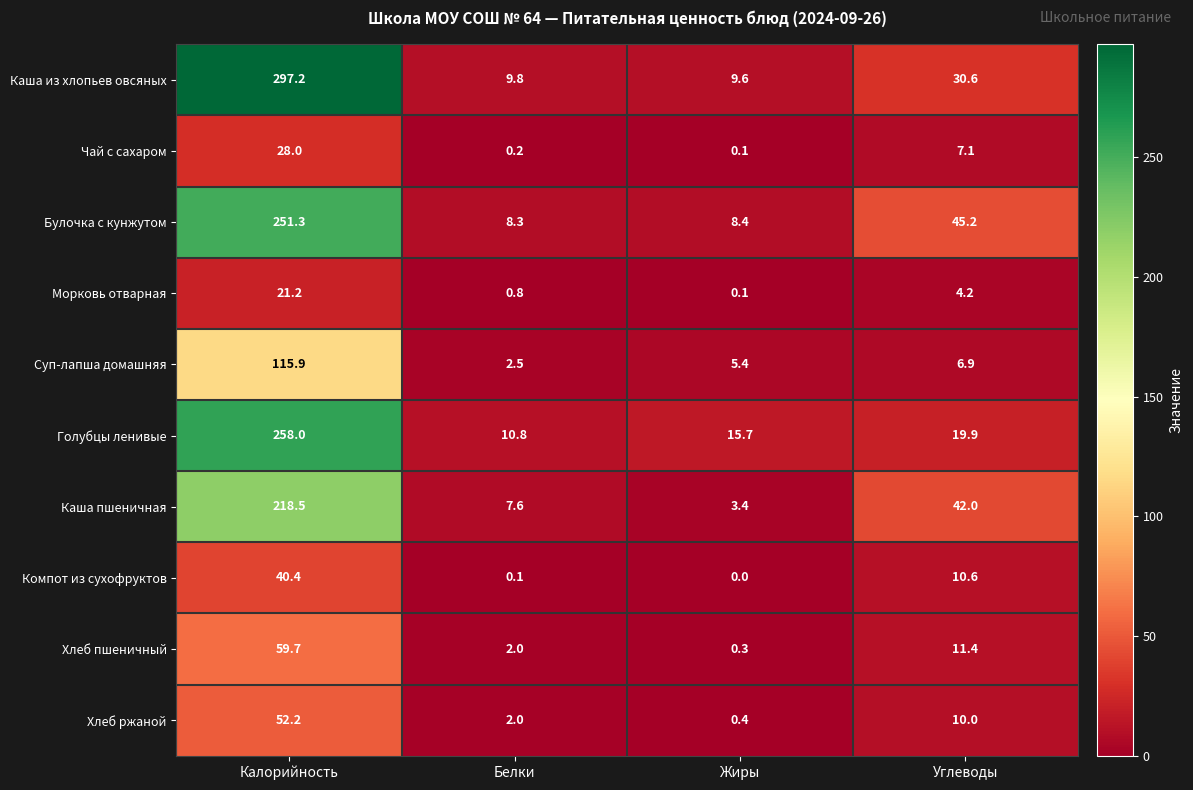

The Каша пшеничная series shows 218.5 at Калорийность. True or false?

True